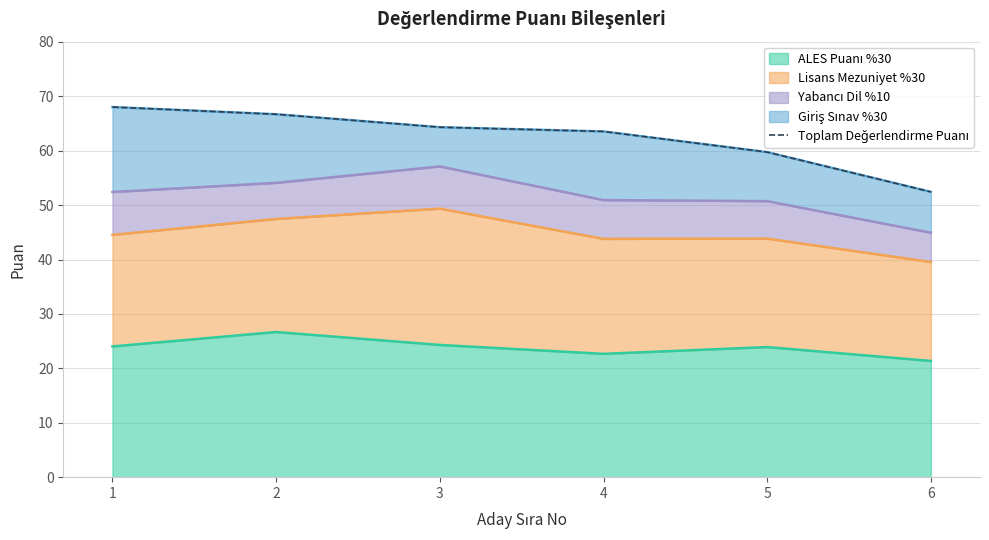

List the labels in order of value, largest first.

1, 2, 3, 4, 5, 6